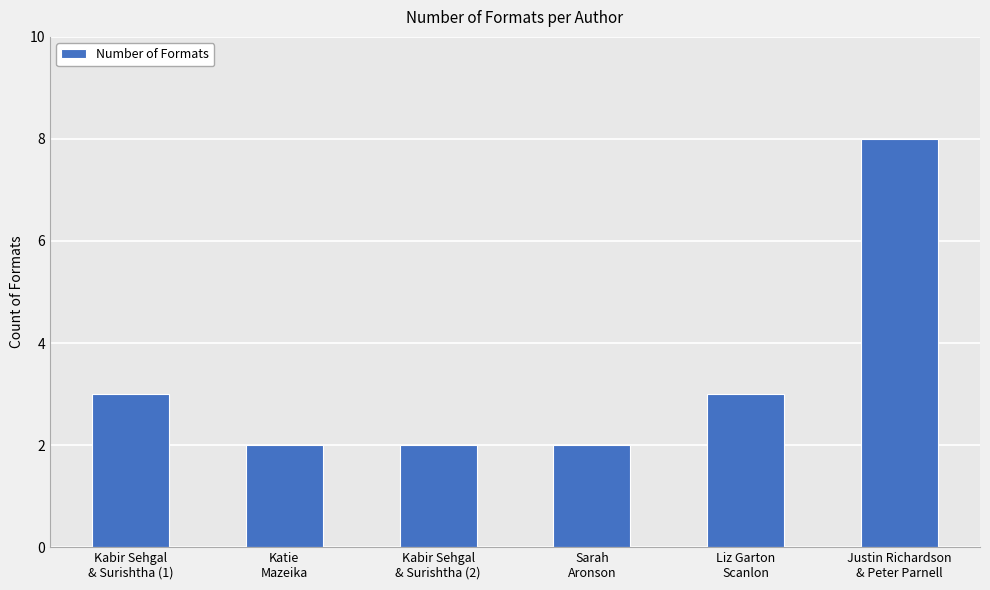

What is the maximum value shown in the chart?

8